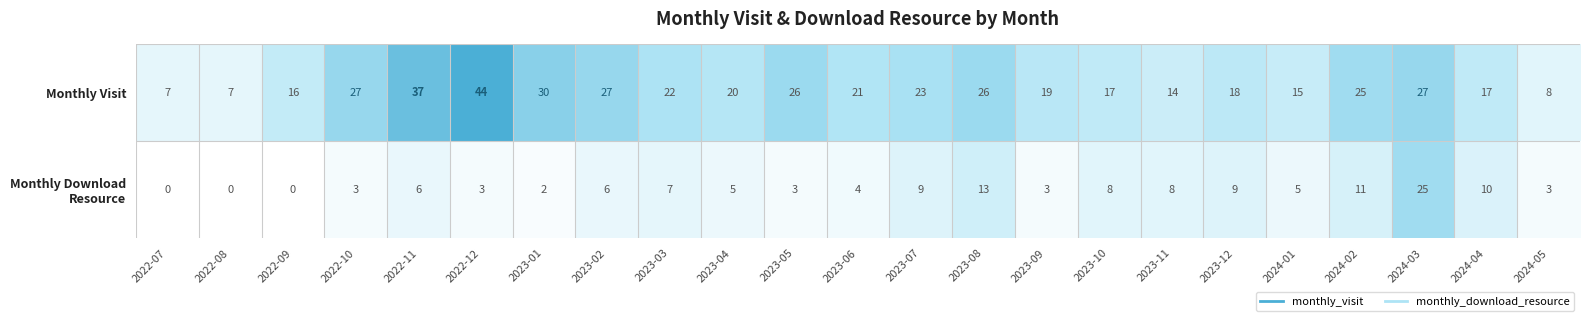

What is the approximate value of Monthly Visit at 2022-10?

27